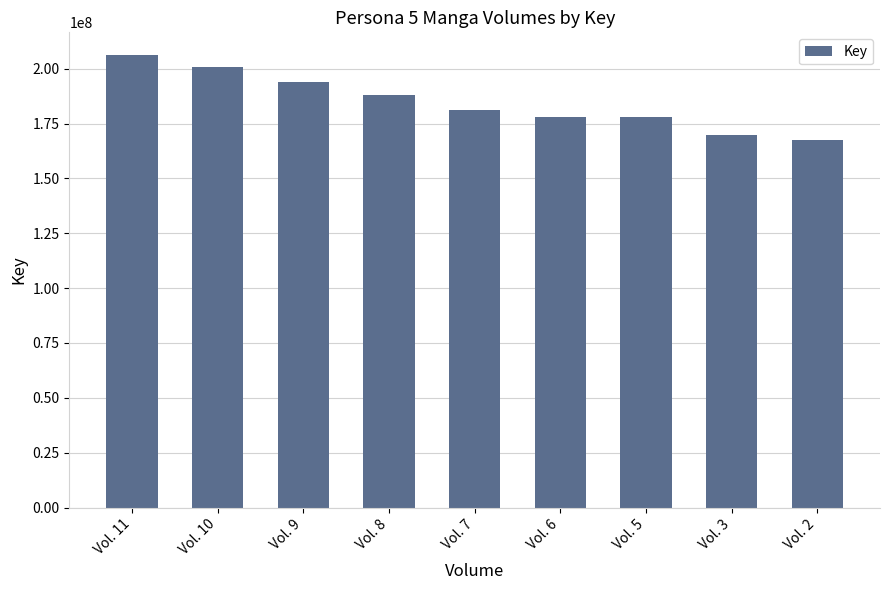

What is the value of the 8th bar from the left?

169666259